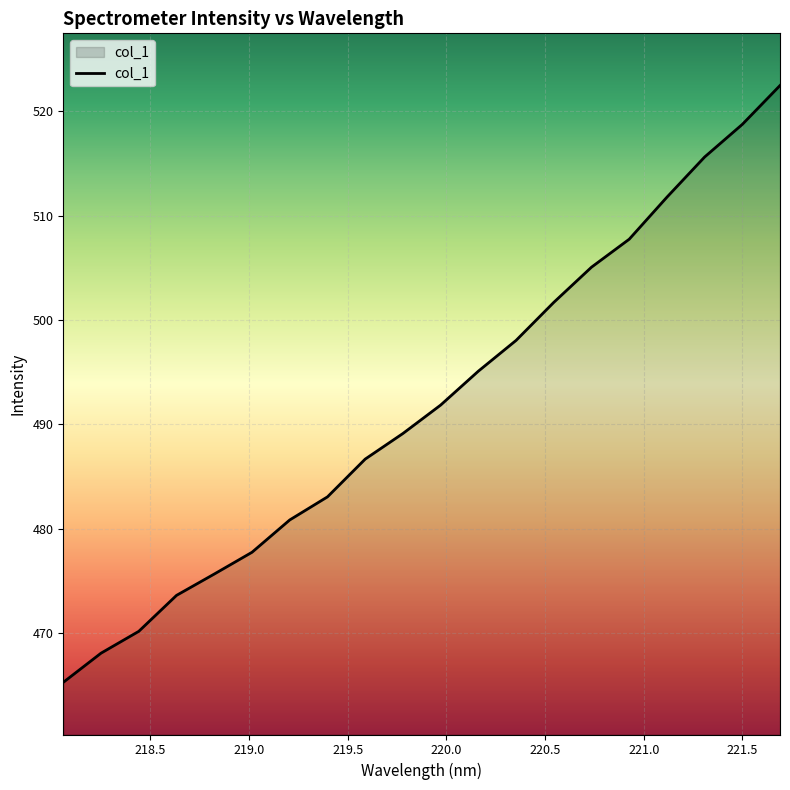

What is the greatest value displayed?

522.5